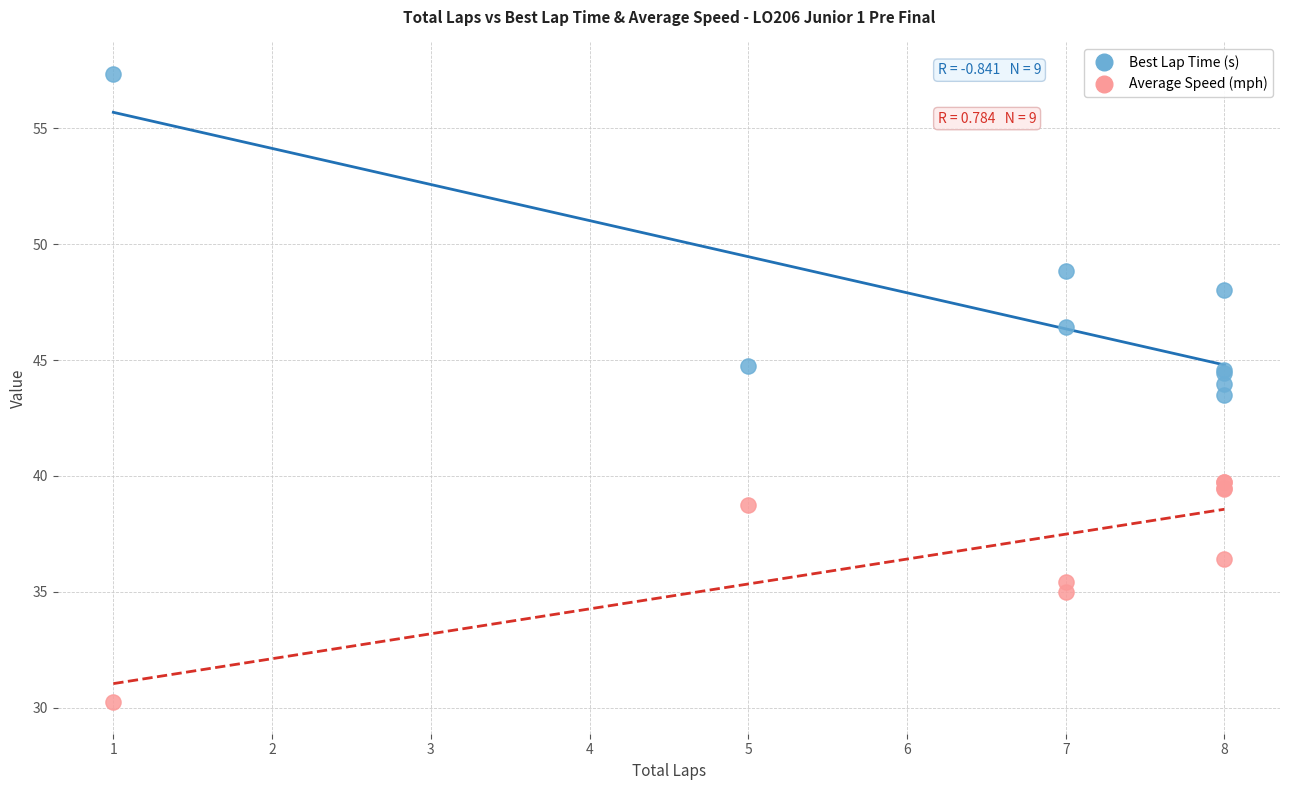

What are all the series names shown in the legend?

Best Lap Time (s), Average Speed (mph)